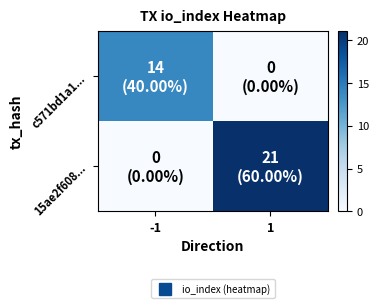

Rank the series by their maximum value, from lowest to highest.

c571bd1a1..., 15ae2f608...